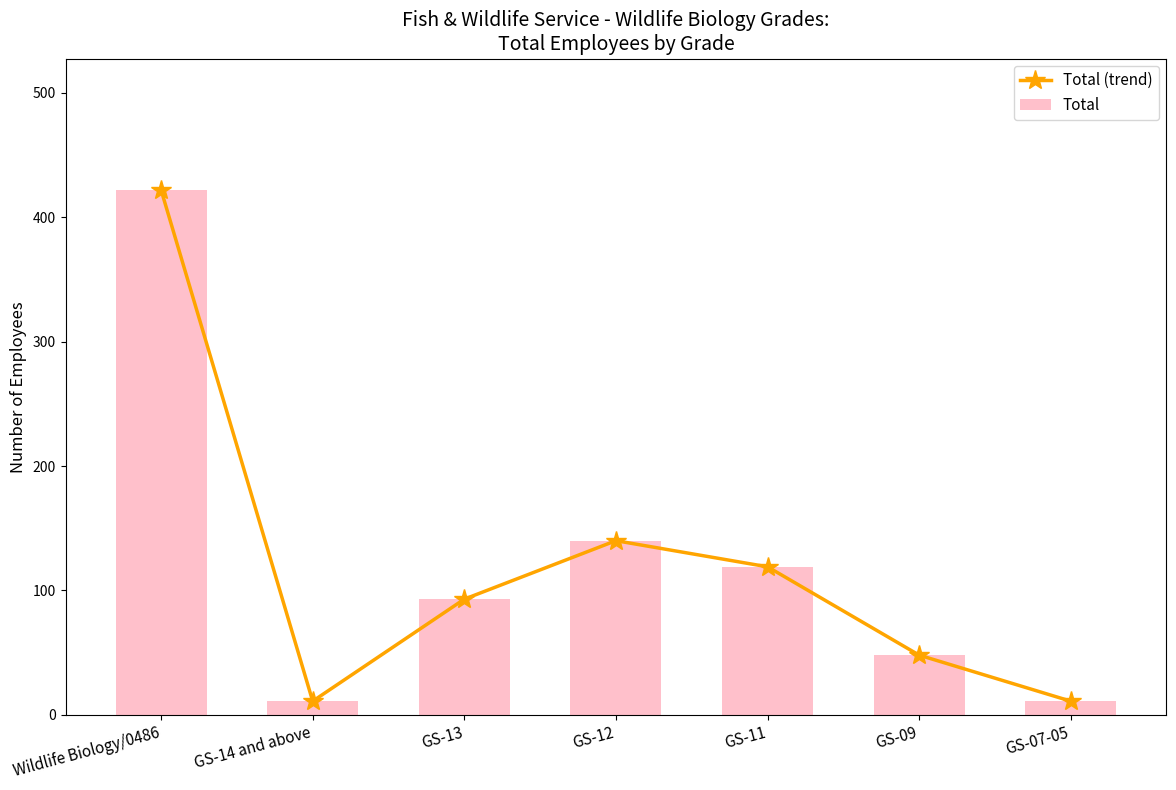

How many data points in Total (trend) are above 93?

3